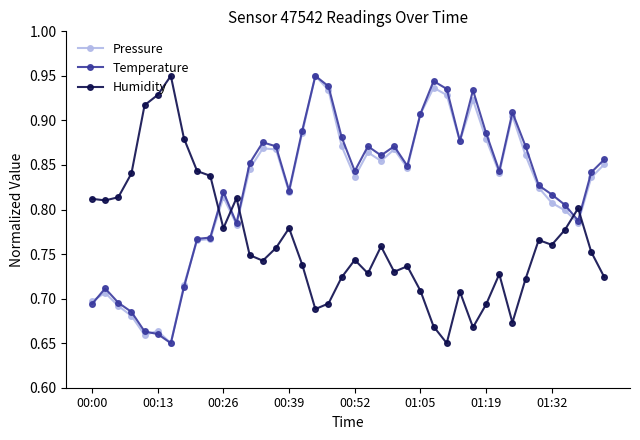

True or false: Humidity has more than 2 interior local peaks.

True